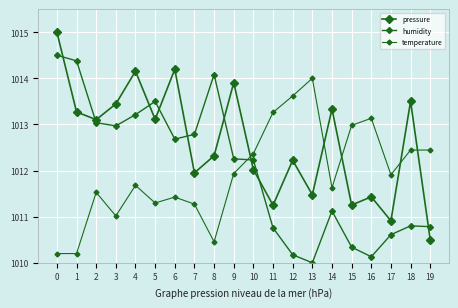

Is the value of temperature at 19 greater than the value of humidity at 16?

Yes